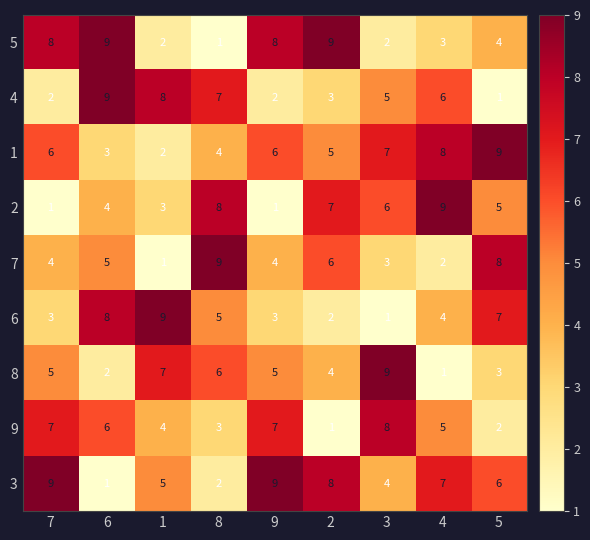

Rank the series at 7 from highest to lowest value.

3, 5, 9, 1, 8, 7, 6, 4, 2